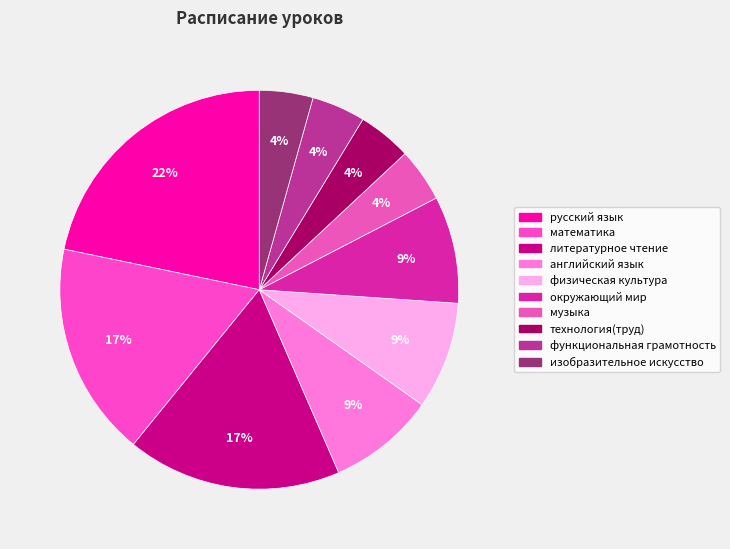

To the nearest percent, what portion does функциональная грамотность represent?

4%